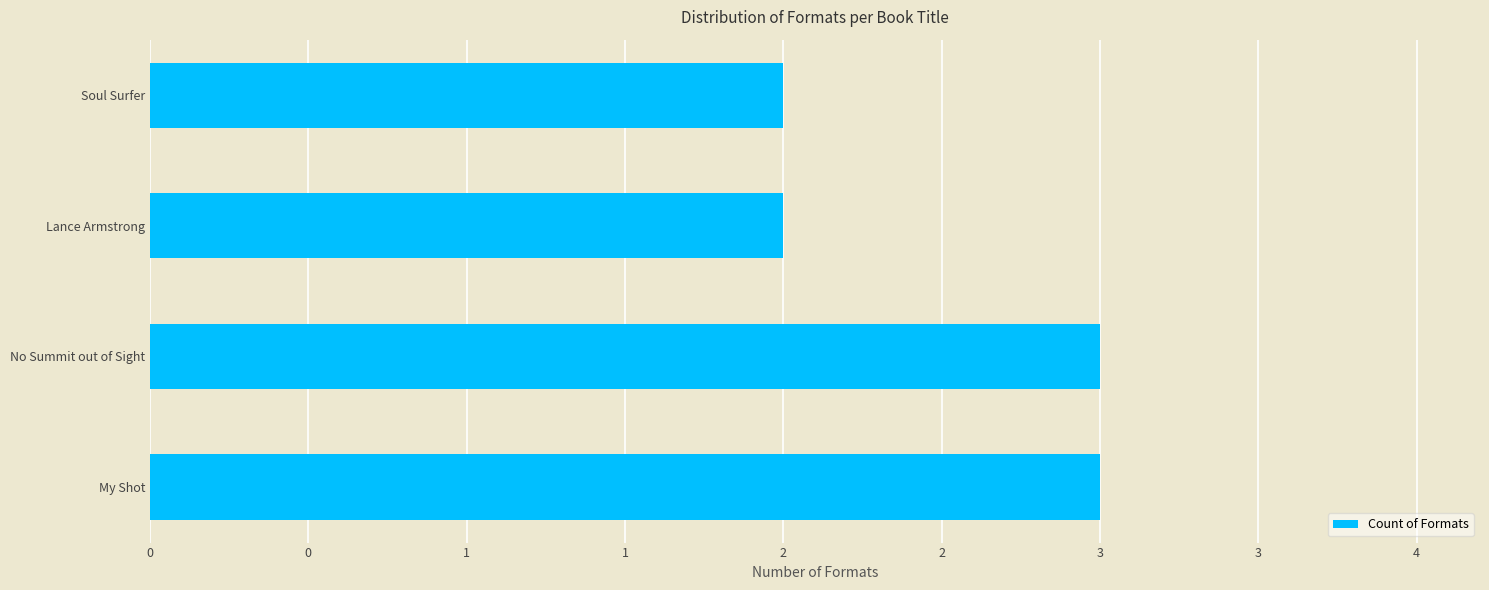

What is the difference between the second highest and second lowest values?

1